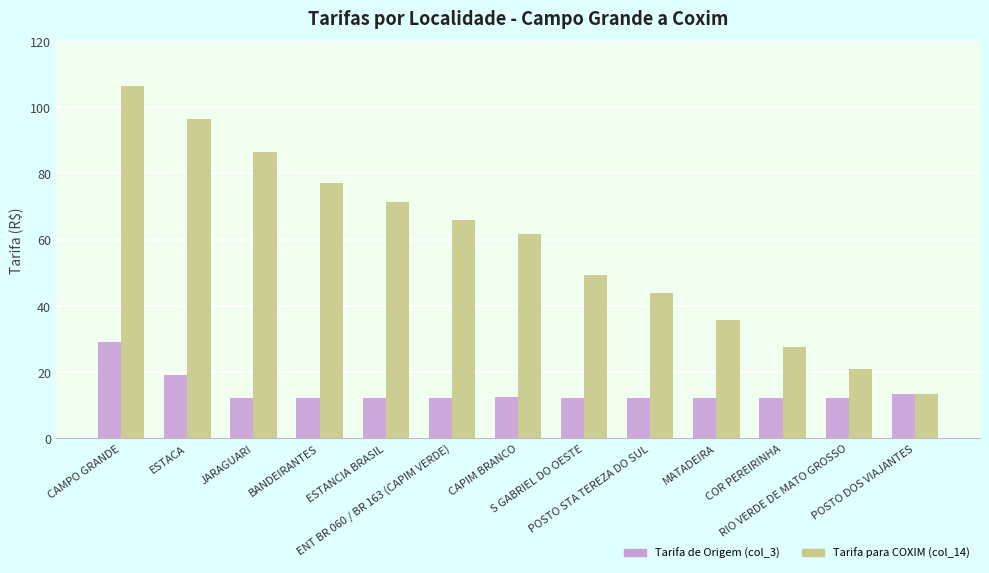

How many values in the Tarifa para COXIM (col_14) series are below 61?

6